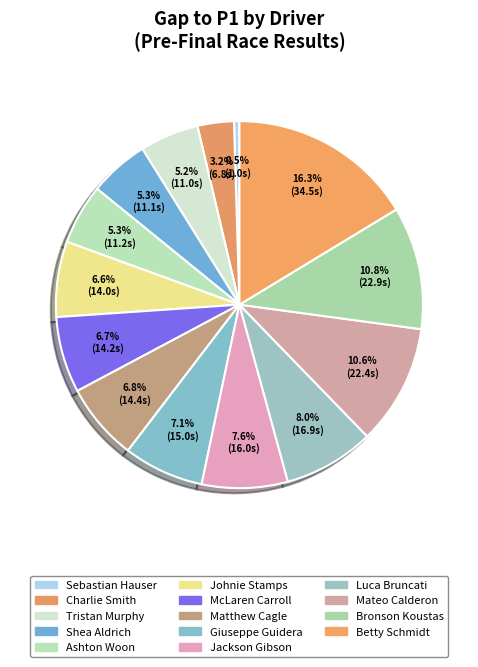

Which has a higher value, Johnie Stamps or Matthew Cagle?

Matthew Cagle